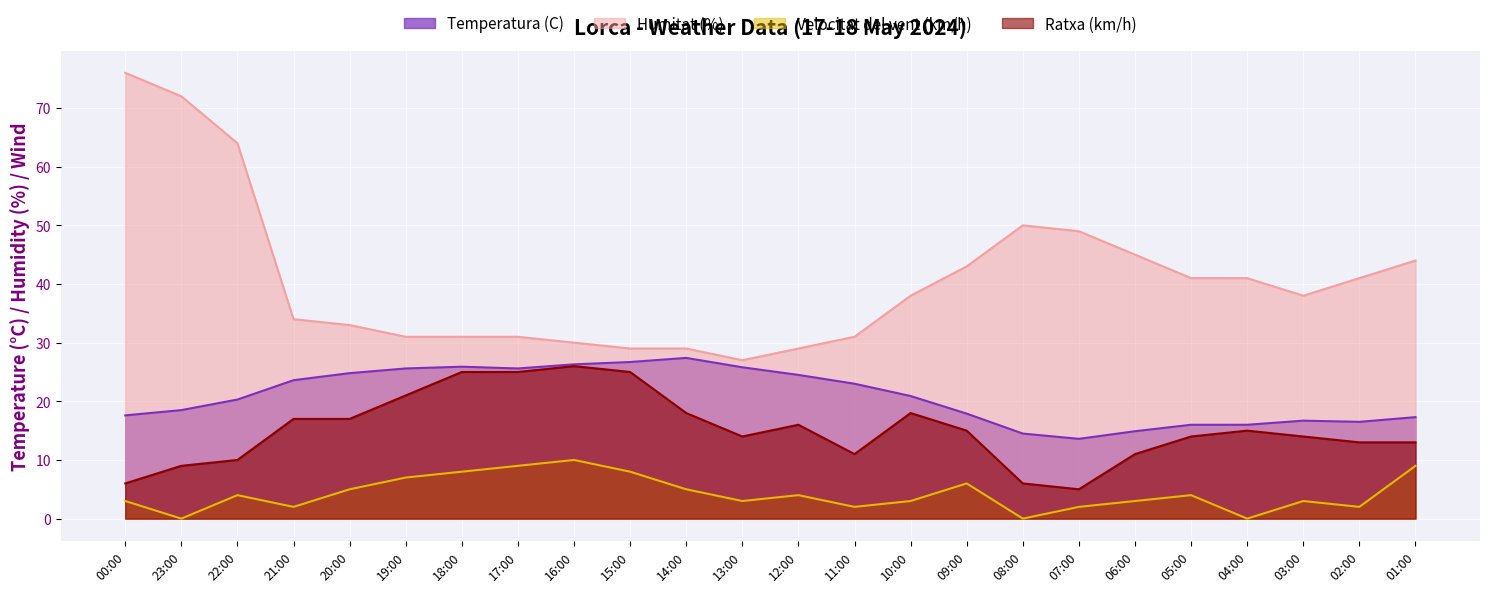

Count the Velocitat del vent (km/h) values in the range 2 to 7.

16